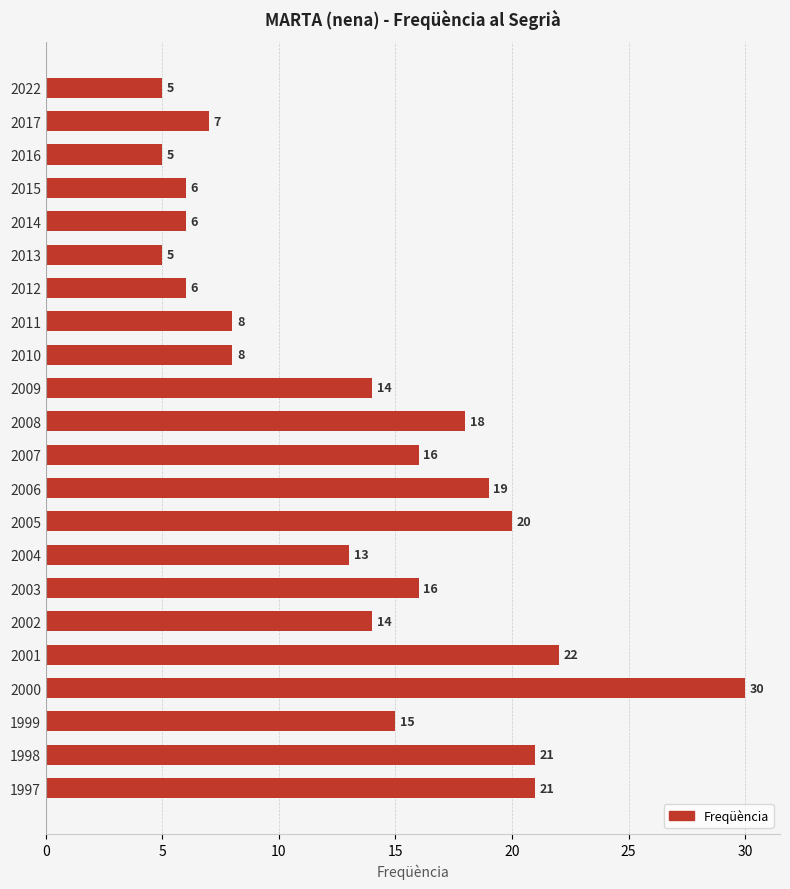

Reading bottom to top, transcribe all the data shown in this chart.

21	21	15	30	22	14	16	13	20	19	16	18	14	8	8	6	5	6	6	5	7	5